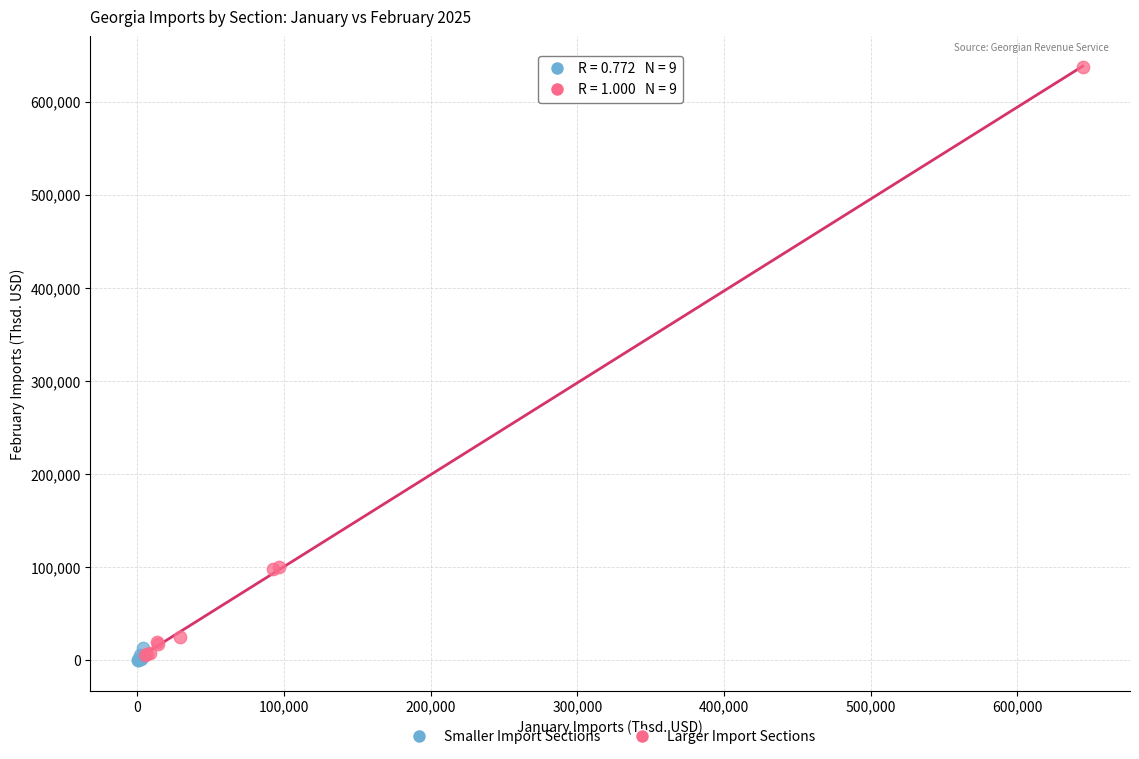

Which series contains the highest Y value?

Larger Import Sections